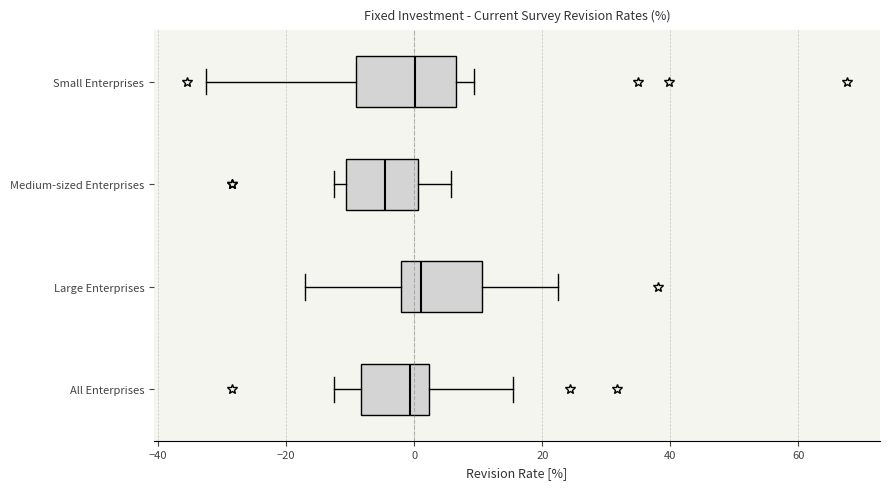

Reading bottom to top, transcribe this box plot: for each box, give where its median line is, the range the box spans, and where its two whiskers end, as read against the x-axis. The values are not printed on the chart, so give them approximately, as read against the axis.

All Enterprises: median 0, box -8 to 2, whiskers -12 to 16
Large Enterprises: median 2, box -2 to 10, whiskers -18 to 22
Medium-sized Enterprises: median -4, box -10 to 0, whiskers -12 to 6
Small Enterprises: median 0, box -10 to 6, whiskers -32 to 10